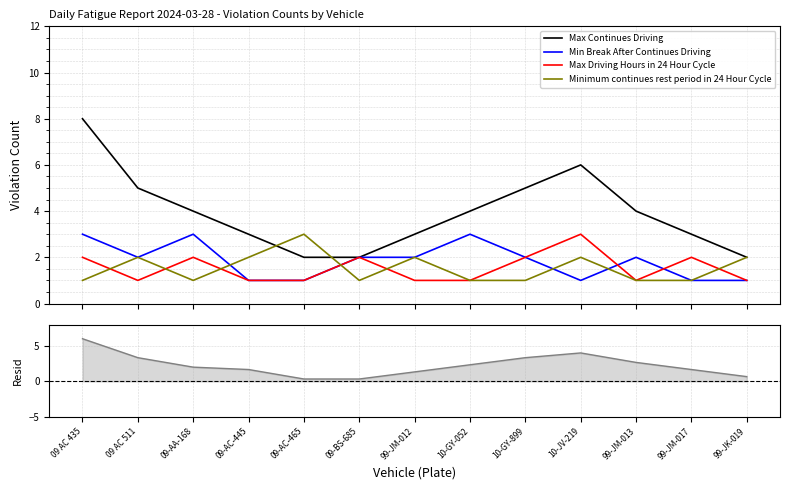

What is the total value across all series at 10-GY-052?

11.3